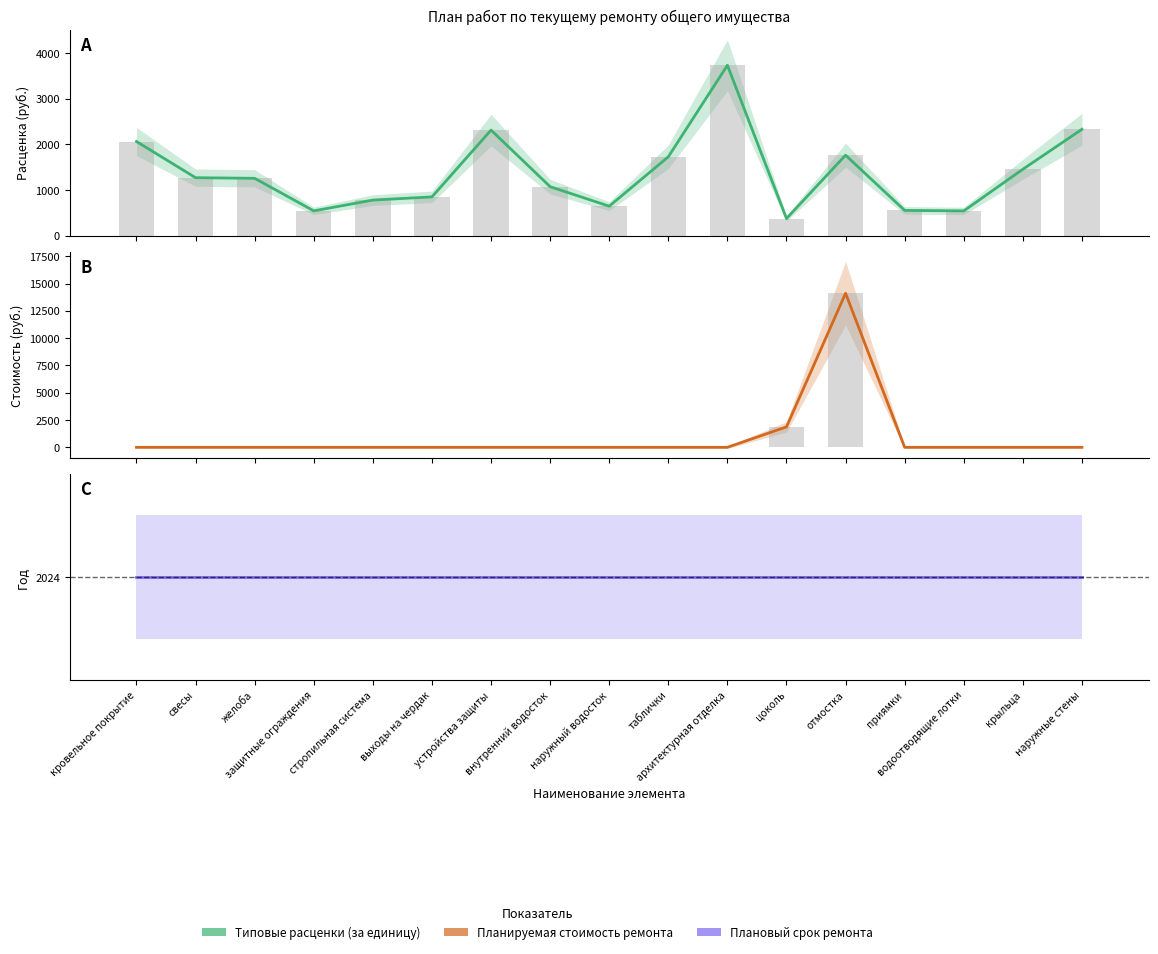

What position from the right is желоба?

15